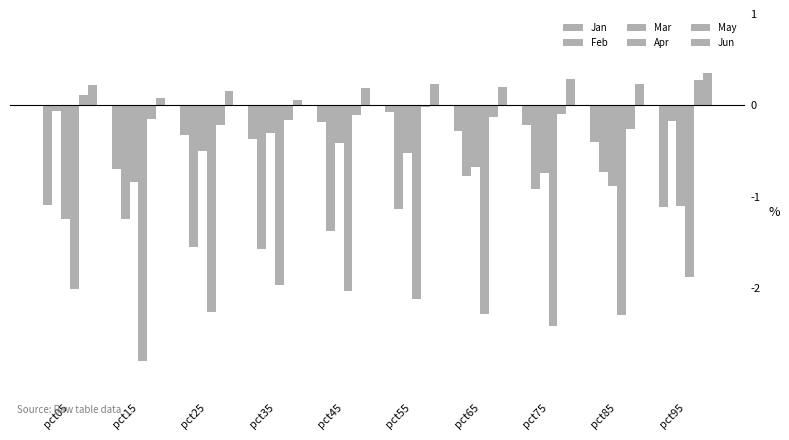

What is the difference between the Jun values at pct75 and pct35?

0.2